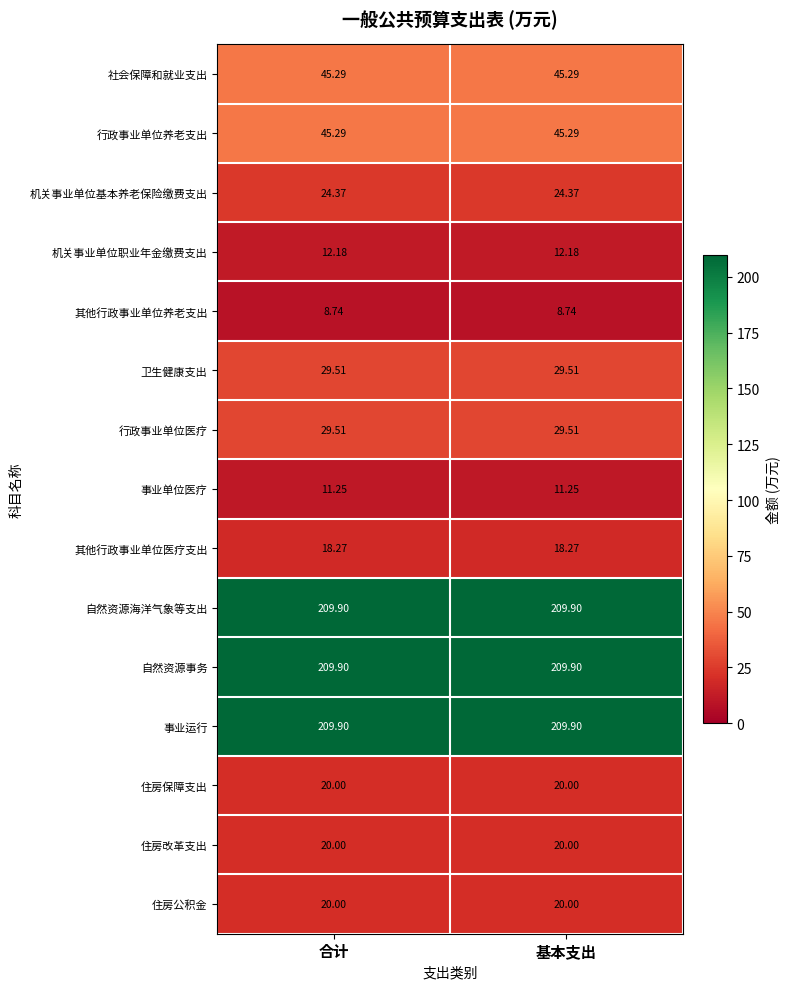

Is the value of 住房保障支出 at 合计 greater than the value of 社会保障和就业支出 at 合计?

No